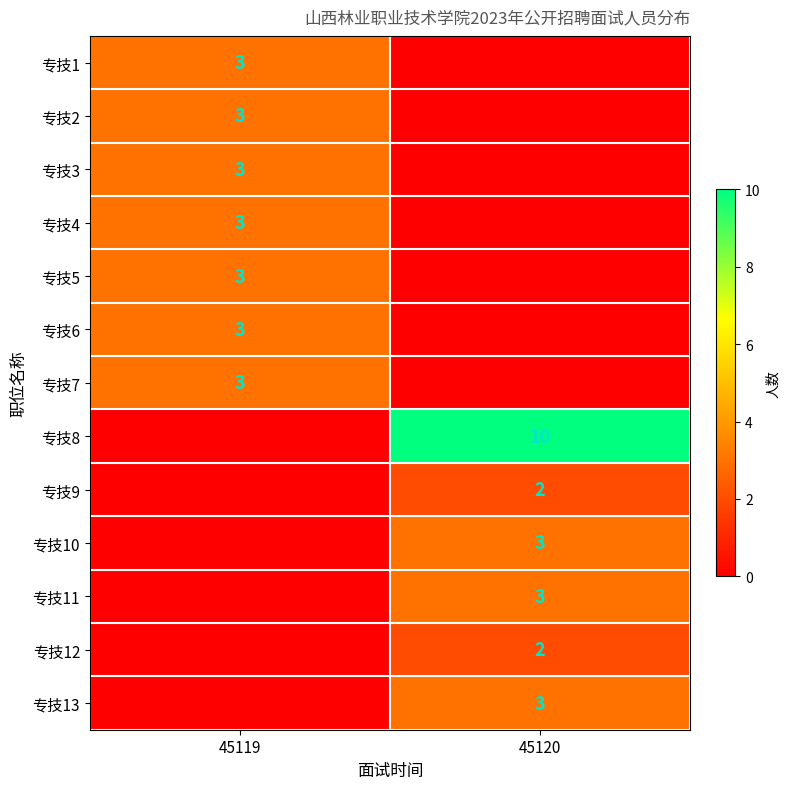

The value of 专技5 at 45119 is 3. True or false?

True